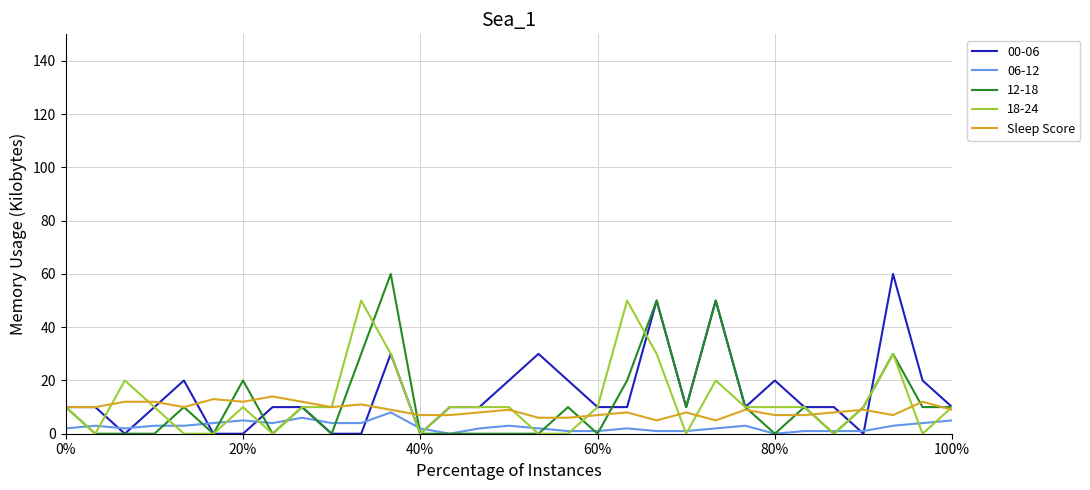

How many series are shown in this chart?

5